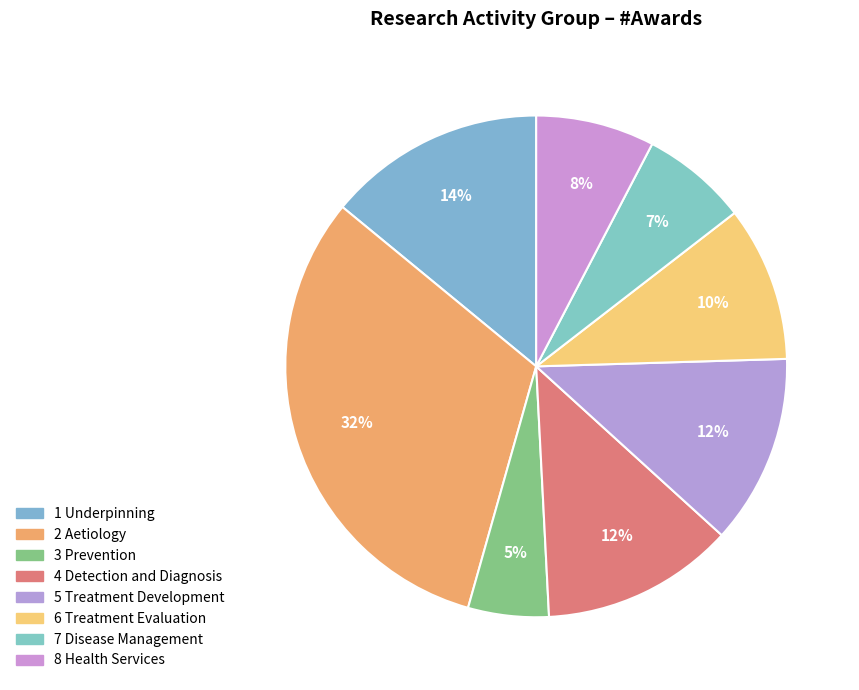

Which category has the biggest portion of the pie?

2 Aetiology